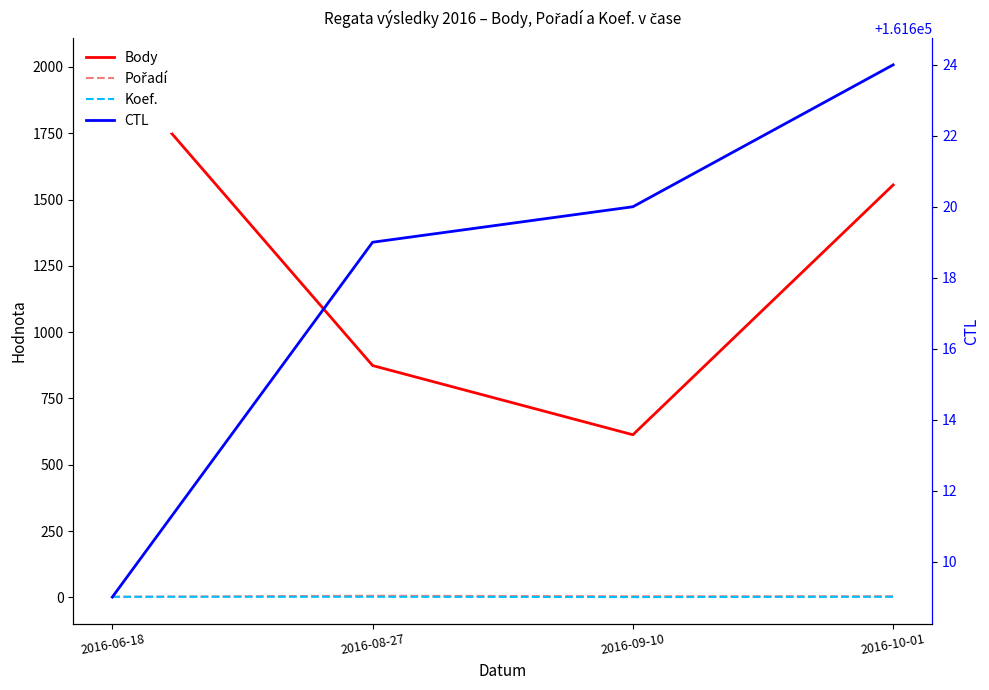

Does the chart display data point markers on the line(s)?

No